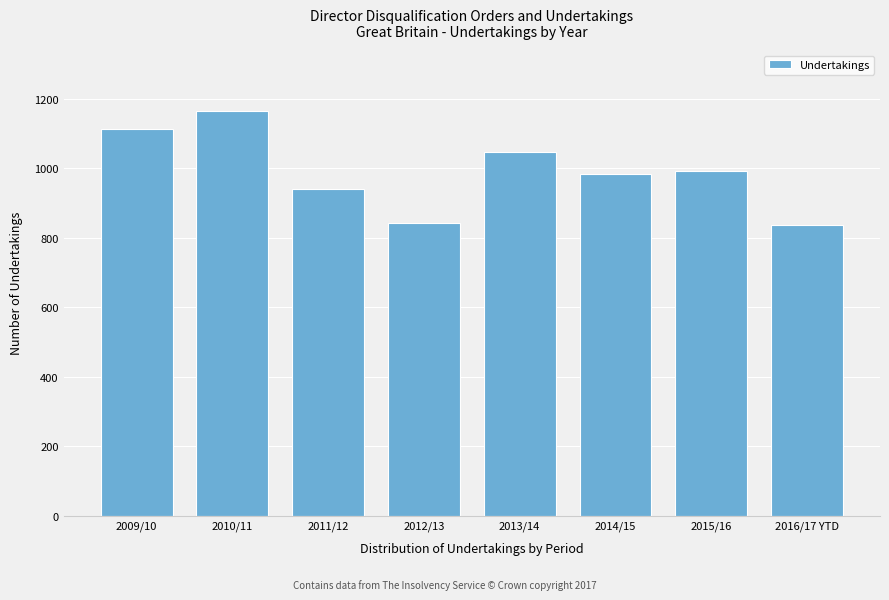

What is the label of the 7th bar from the left?

2015/16